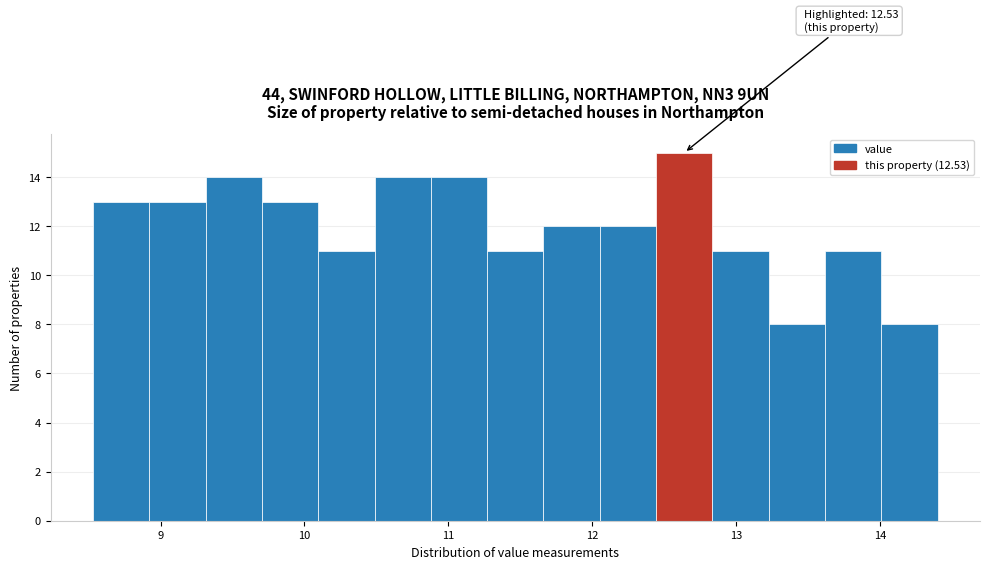

Around what value on the x-axis is the tallest bar? Give the approximate position of its centre, as read against the axis.

12.6